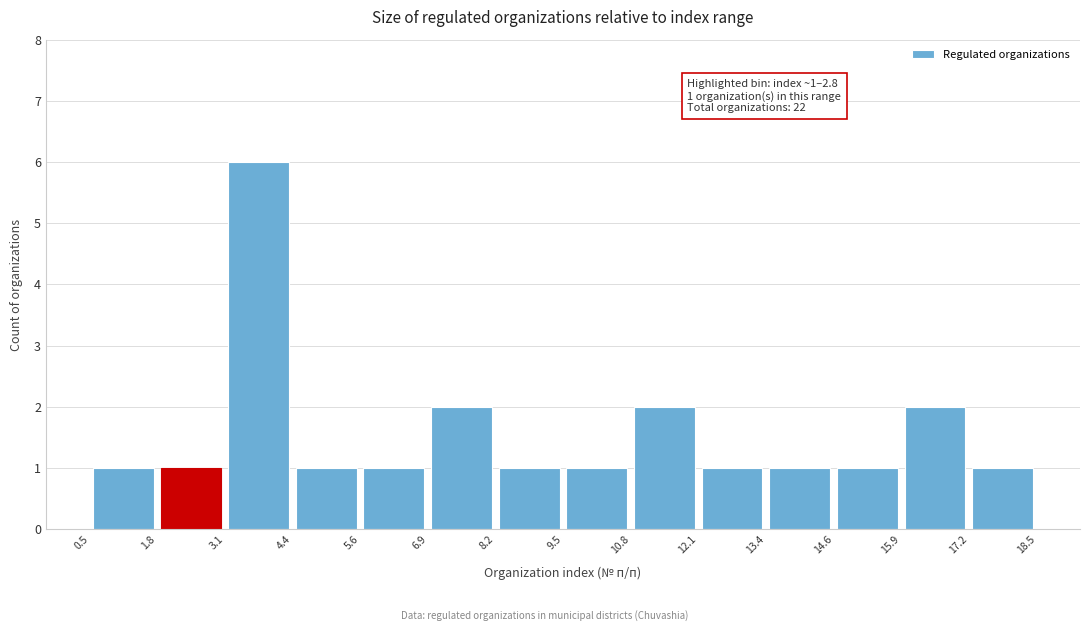

Over which range of the x-axis is the bar tallest?

3.1 to 4.4